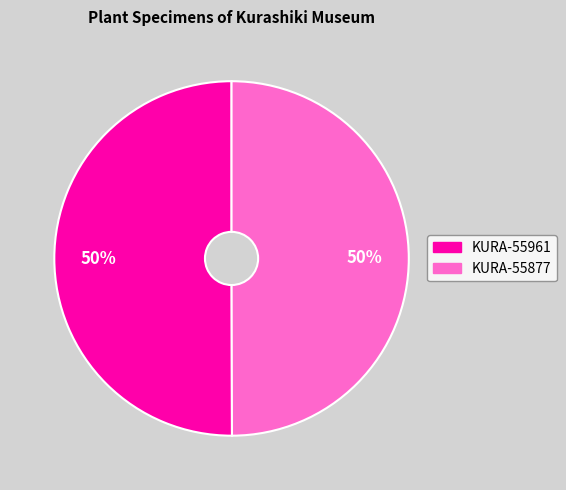

Count the number of slices in the pie.

2